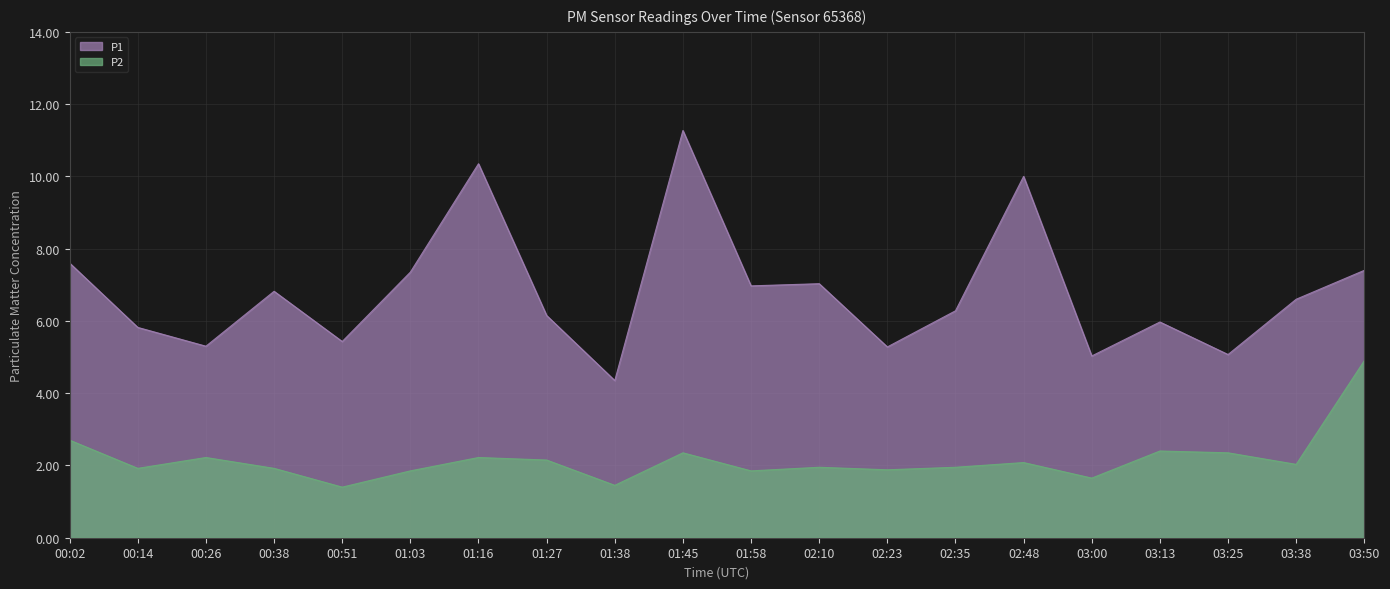

What is the value of the P1 point at the 8th from the left?

6.2